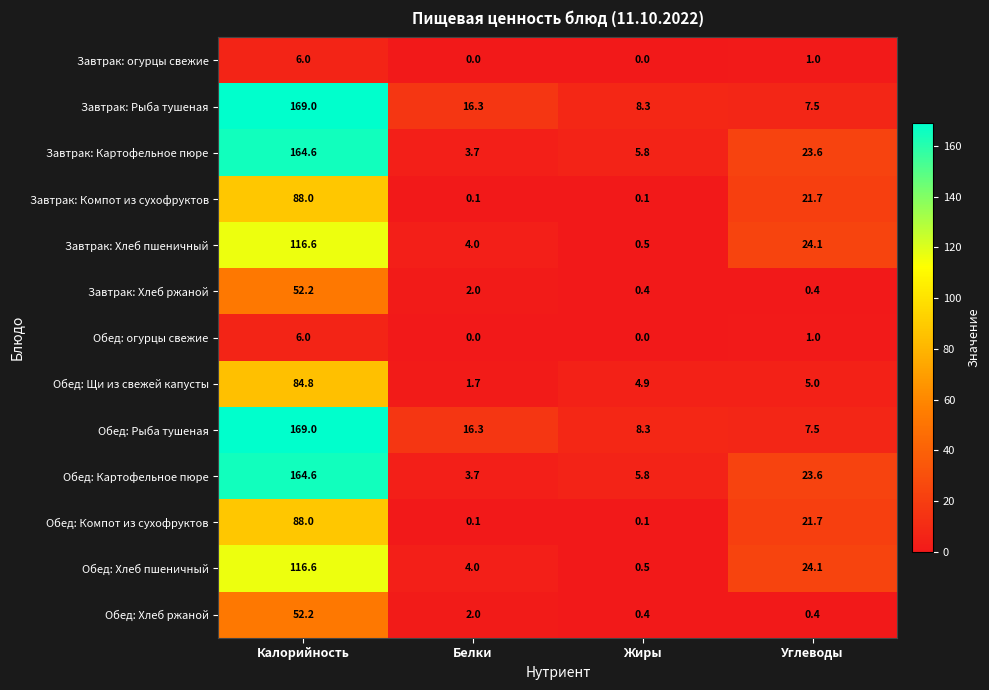

What is the difference between the highest and lowest values at Жиры?

8.3